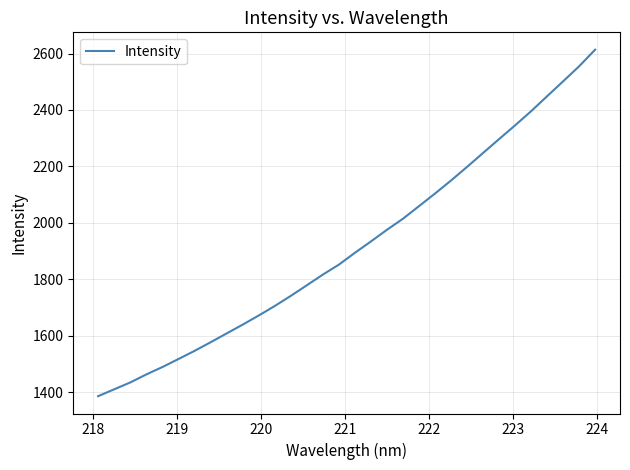

What is the minimum value shown in the chart?

1385.3